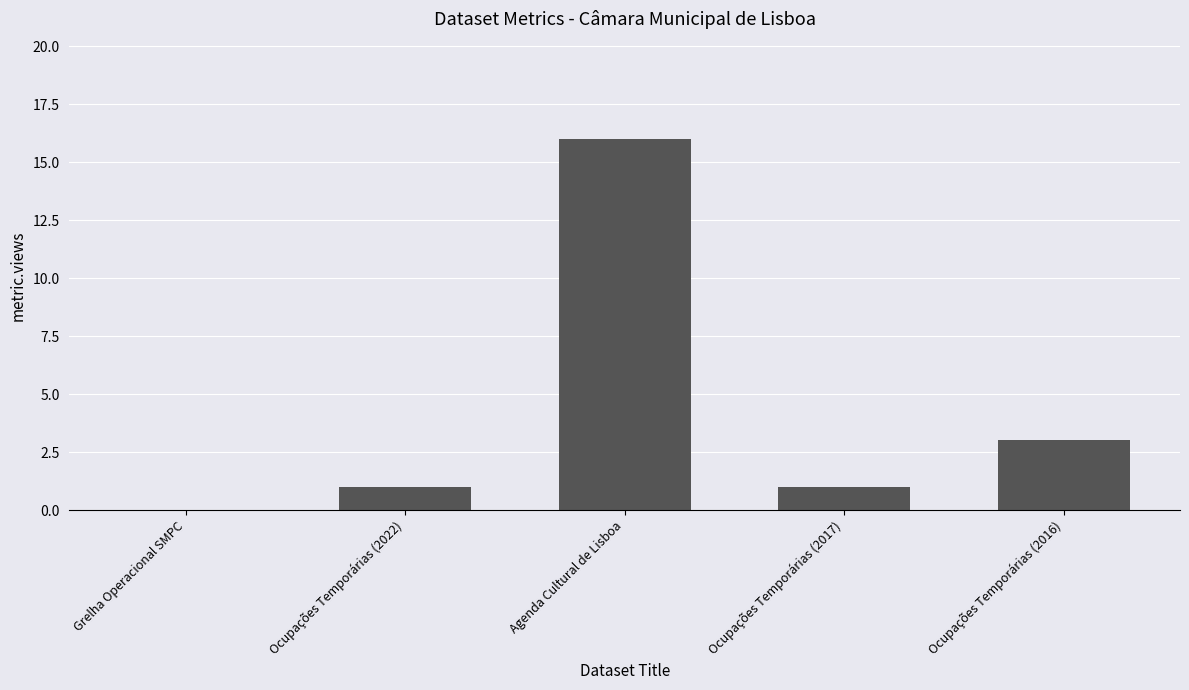

Between Ocupações Temporárias (2022) and Agenda Cultural de Lisboa, which is larger?

Agenda Cultural de Lisboa